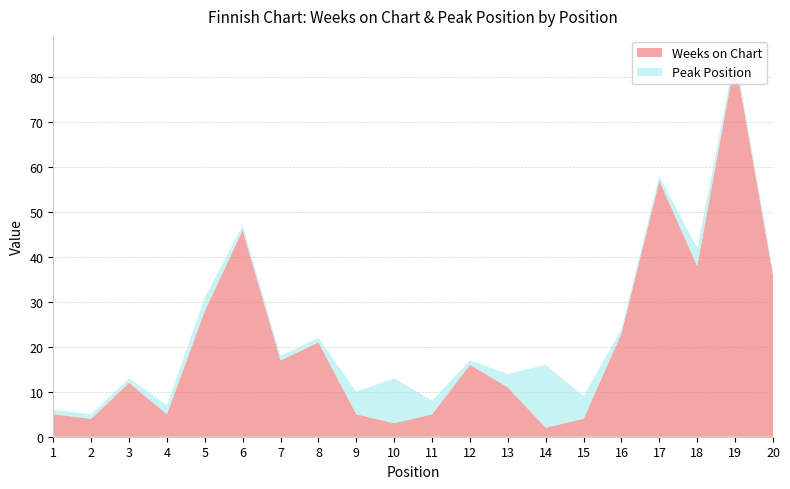

Reading left to right, list all the values displayed in this chart.

Weeks on Chart: 5	4	12	5	28	46	17	21	5	3	5	16	11	2	4	23	57	38	84	36
Peak Position: 1	1	1	2	3	1	1	1	5	10	3	1	3	14	5	1	1	4	1	1